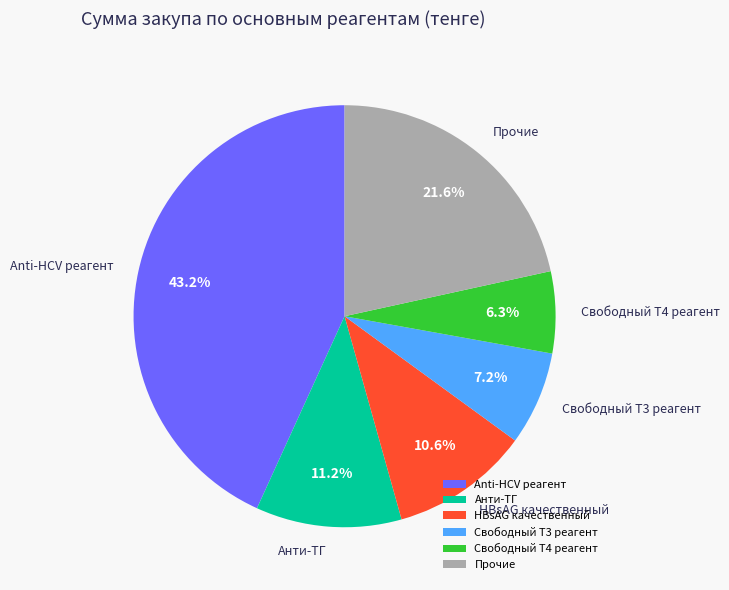

Rank the categories by value from highest to lowest.

Anti-HCV реагент, Прочие, Анти-ТГ, HBsAG качественный, Свободный Т3 реагент, Свободный Т4 реагент